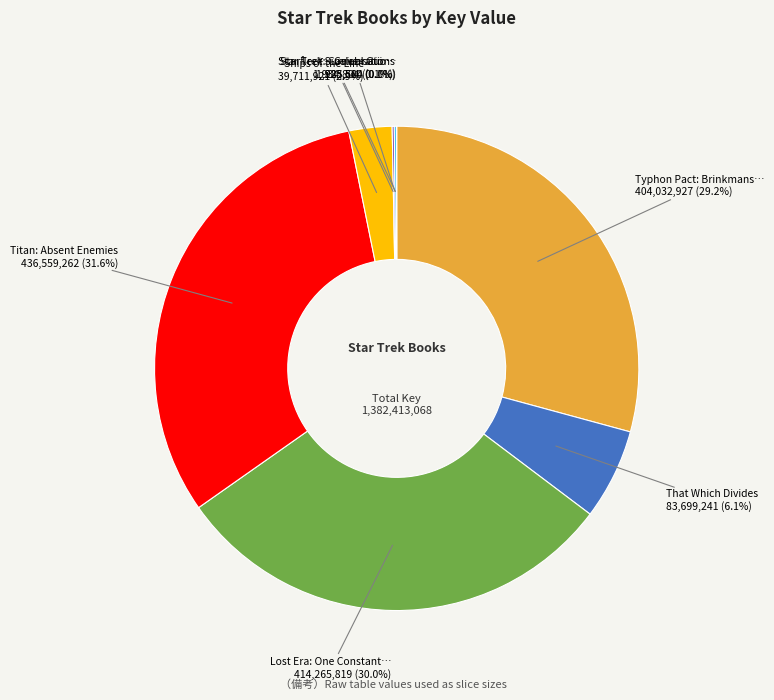

Does any single category account for the majority?

No